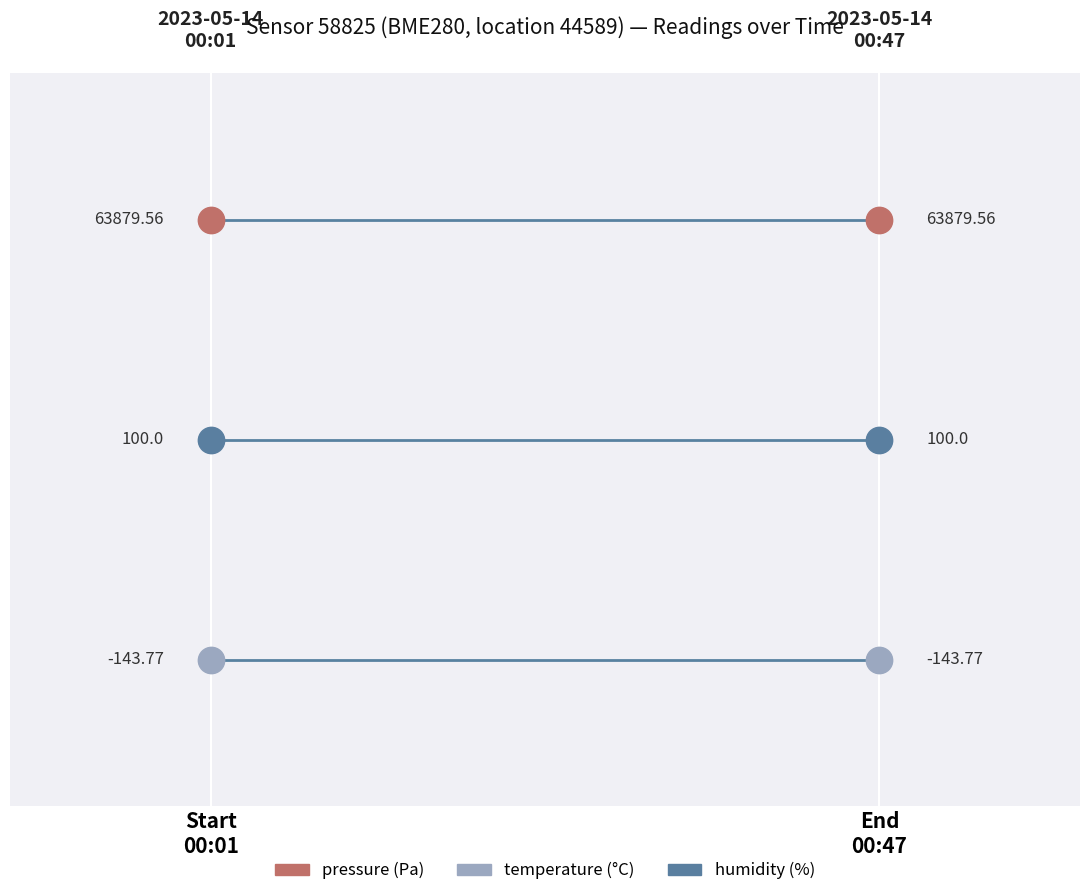

Which series has the largest total across all categories?

pressure